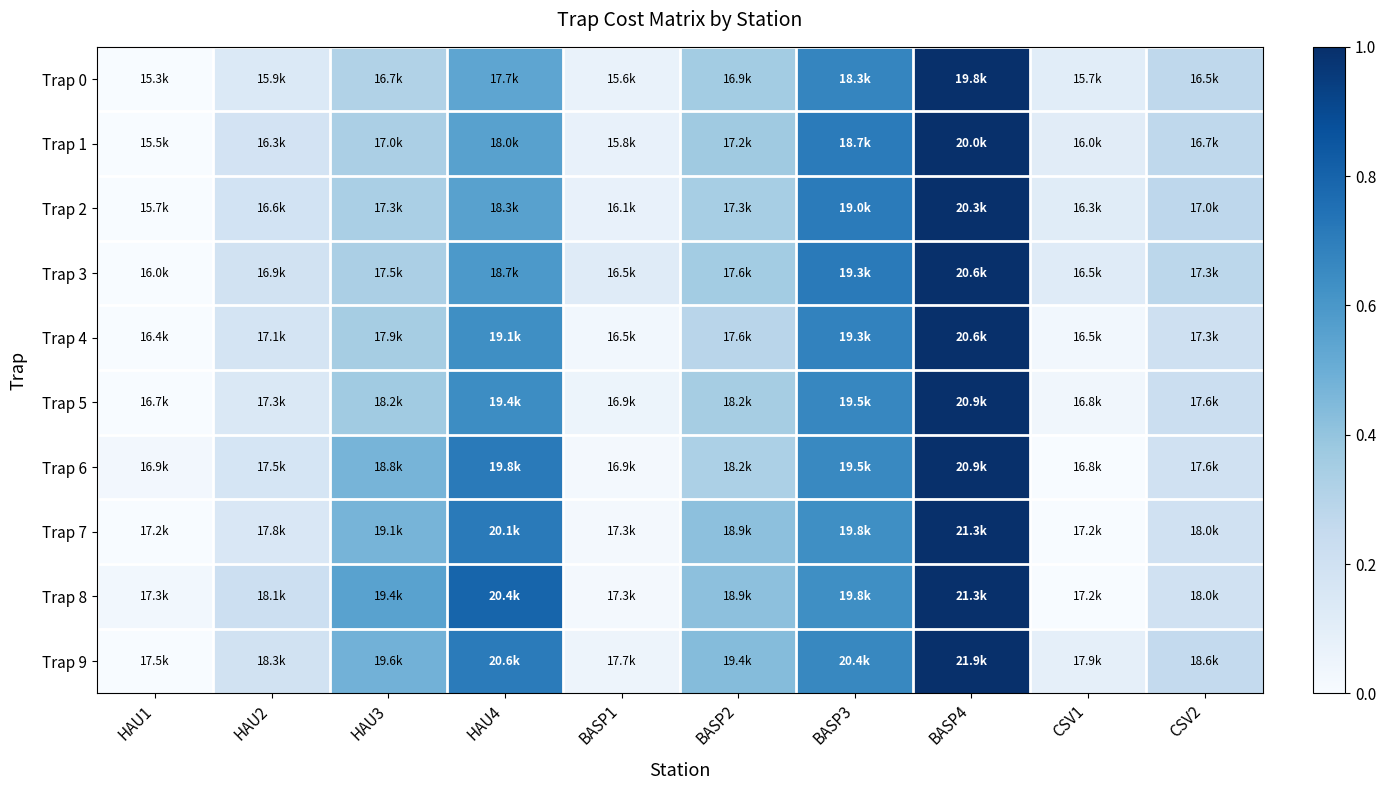

Reading right to left, list all the values displayed in this chart.

Trap 0: CSV2=0.3	CSV1=0.1	BASP4=1.0	BASP3=0.7	BASP2=0.4	BASP1=0.1	HAU4=0.5	HAU3=0.3	HAU2=0.1	HAU1=0.0
Trap 1: CSV2=0.3	CSV1=0.1	BASP4=1.0	BASP3=0.7	BASP2=0.4	BASP1=0.1	HAU4=0.6	HAU3=0.3	HAU2=0.2	HAU1=0.0
Trap 2: CSV2=0.3	CSV1=0.1	BASP4=1.0	BASP3=0.7	BASP2=0.3	BASP1=0.1	HAU4=0.6	HAU3=0.3	HAU2=0.2	HAU1=0.0
Trap 3: CSV2=0.3	CSV1=0.1	BASP4=1.0	BASP3=0.7	BASP2=0.4	BASP1=0.1	HAU4=0.6	HAU3=0.3	HAU2=0.2	HAU1=0.0
Trap 4: CSV2=0.2	CSV1=0.0	BASP4=1.0	BASP3=0.7	BASP2=0.3	BASP1=0.0	HAU4=0.6	HAU3=0.4	HAU2=0.2	HAU1=0.0
Trap 5: CSV2=0.2	CSV1=0.0	BASP4=1.0	BASP3=0.7	BASP2=0.4	BASP1=0.1	HAU4=0.6	HAU3=0.4	HAU2=0.1	HAU1=0.0
Trap 6: CSV2=0.2	CSV1=0.0	BASP4=1.0	BASP3=0.7	BASP2=0.3	BASP1=0.0	HAU4=0.7	HAU3=0.5	HAU2=0.2	HAU1=0.0
Trap 7: CSV2=0.2	CSV1=0.0	BASP4=1.0	BASP3=0.6	BASP2=0.4	BASP1=0.0	HAU4=0.7	HAU3=0.5	HAU2=0.1	HAU1=0.0
Trap 8: CSV2=0.2	CSV1=0.0	BASP4=1.0	BASP3=0.6	BASP2=0.4	BASP1=0.0	HAU4=0.8	HAU3=0.6	HAU2=0.2	HAU1=0.0
Trap 9: CSV2=0.3	CSV1=0.1	BASP4=1.0	BASP3=0.7	BASP2=0.4	BASP1=0.0	HAU4=0.7	HAU3=0.5	HAU2=0.2	HAU1=0.0